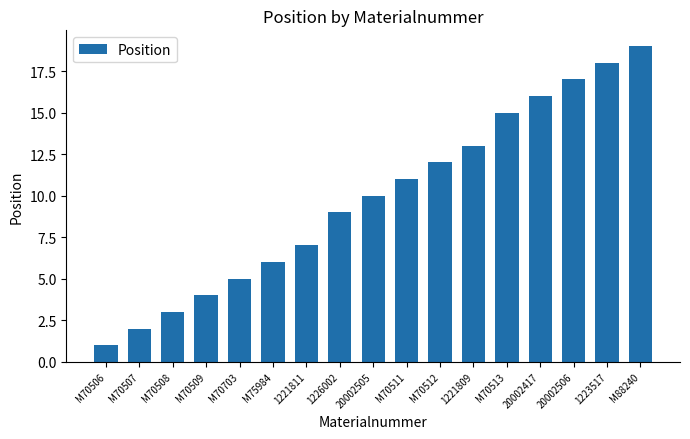

True or false: the data shows 3 at M70507.

False